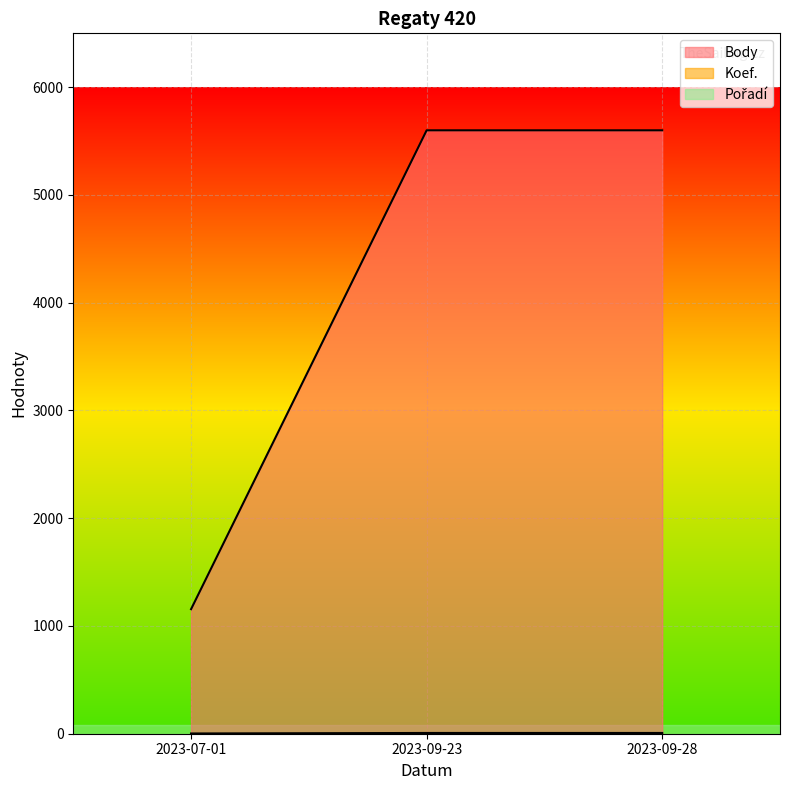

Reading left to right, extract all data points from this chart.

Body: 2023-09-28=5600	2023-09-23=5600	2023-07-01=1156
Koef.: 2023-09-28=7	2023-09-23=7	2023-07-01=2
Pořadí: 2023-09-28=1	2023-09-23=1	2023-07-01=1